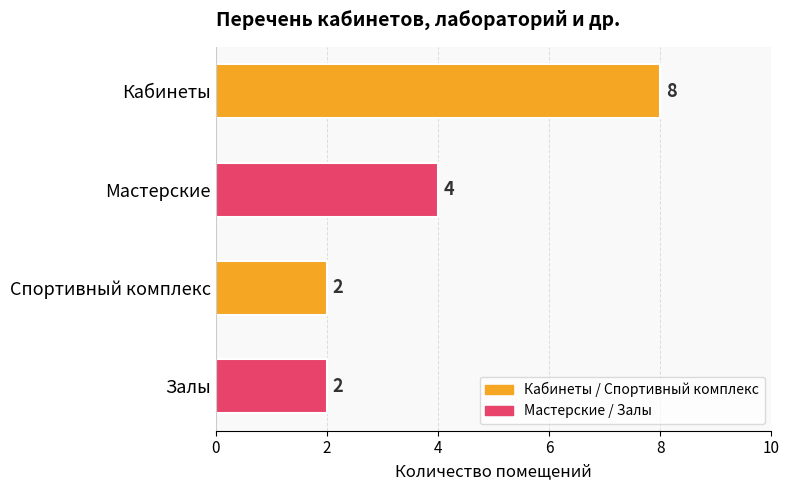

The chart shows a value of 2 at Спортивный комплекс. True or false?

True